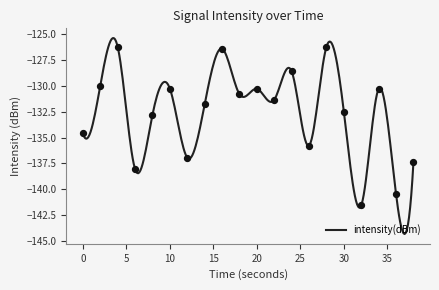

What is the change in value from 26 to 38?

-1.6